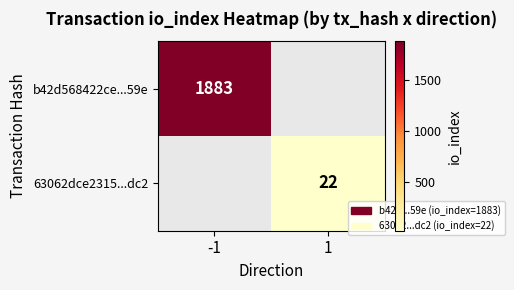

Is it true that 63062dce2315...dc2 equals 37 at 1?

False